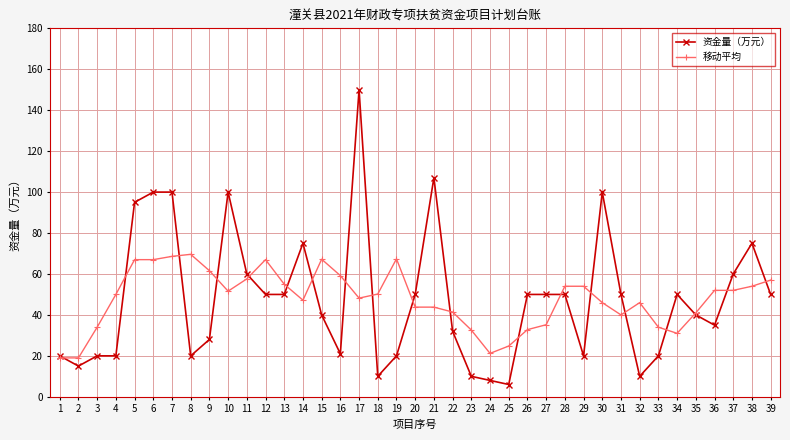

Rank the series by their maximum value, from highest to lowest.

资金量（万元）, 移动平均